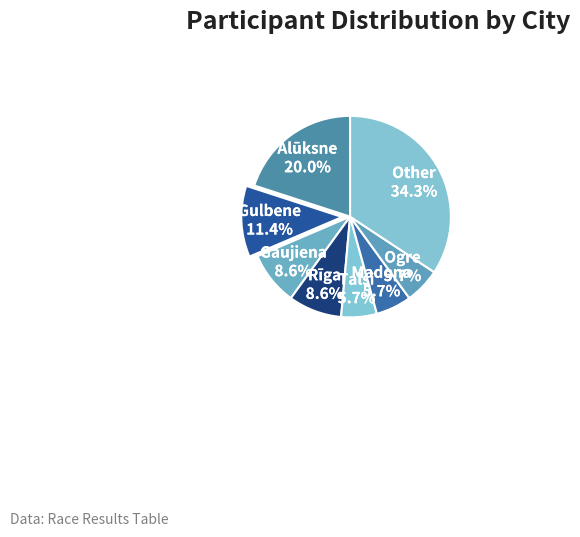

Is there a majority slice in this chart?

No